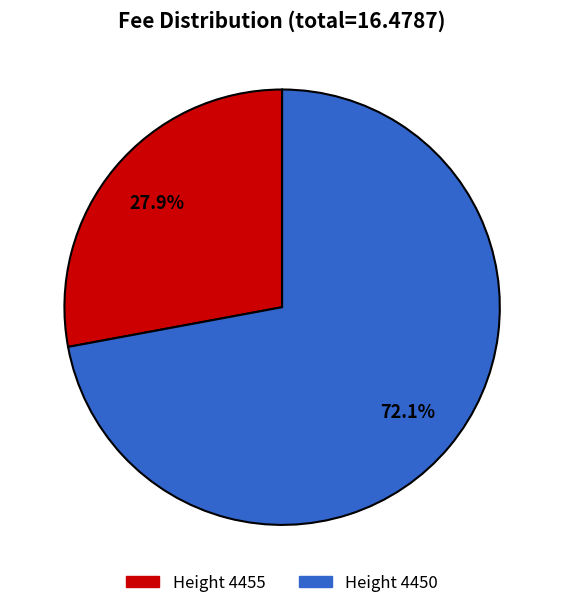

What is the largest slice in the pie chart?

Height 4450